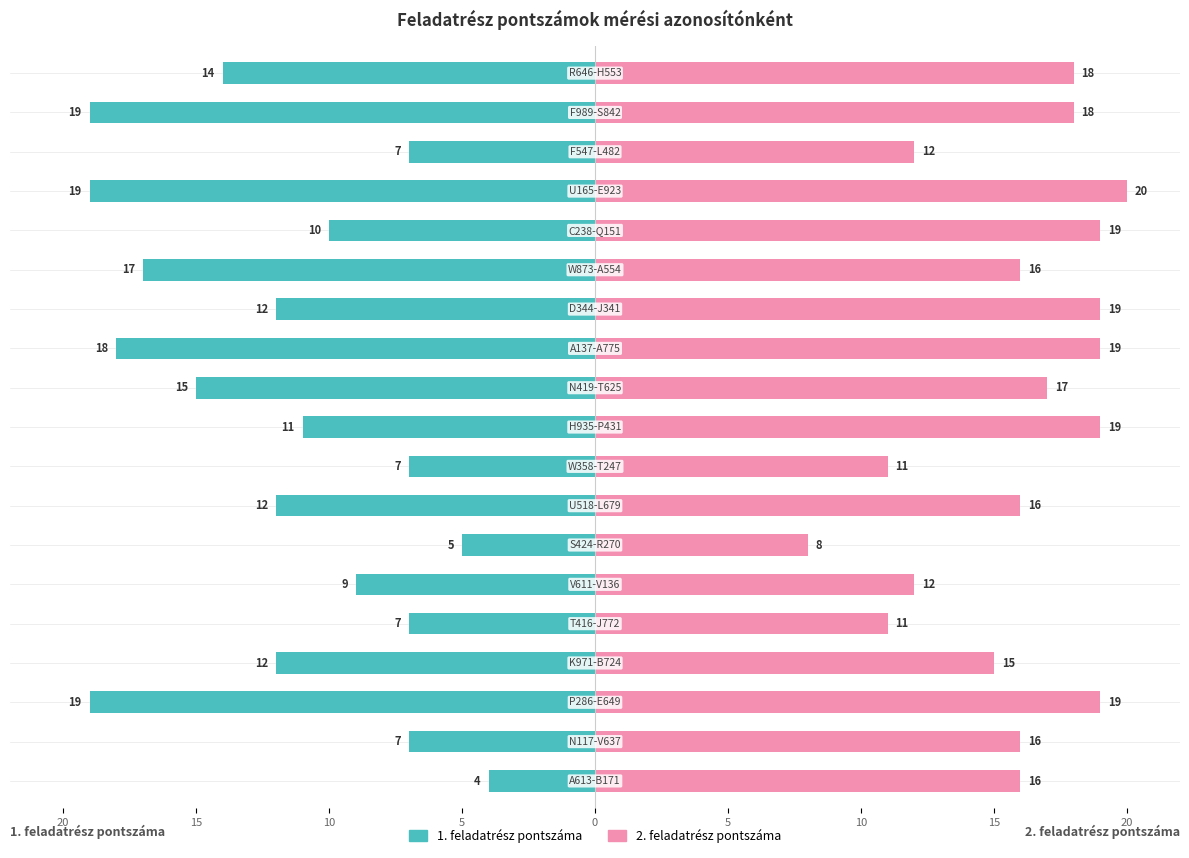

Rank the categories by 1. feladatrész pontszáma value from highest to lowest.

P286-E649, U165-E923, F989-S842, A137-A775, W873-A554, N419-T625, R646-H553, K971-B724, U518-L679, D344-J341, H935-P431, C238-Q151, V611-V136, N117-V637, T416-J772, W358-T247, F547-L482, S424-R270, A613-B171